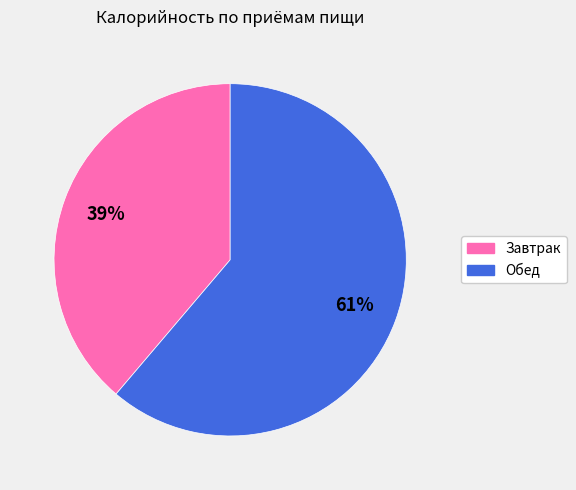

Which slice represents more than half of the pie?

Обед